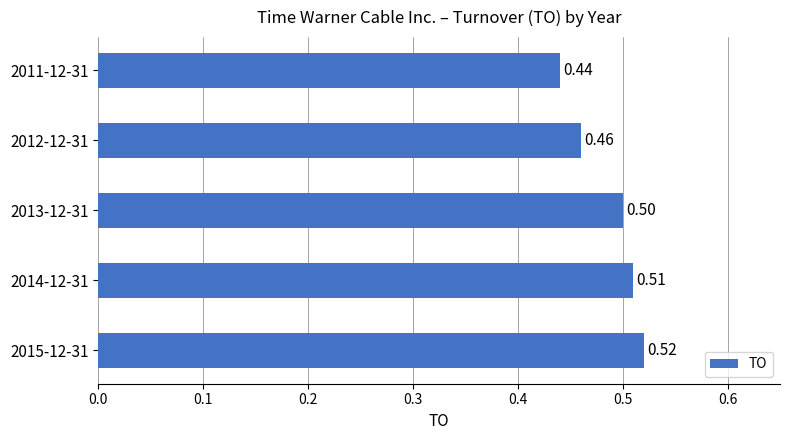

What is the sum of all values?

2.4